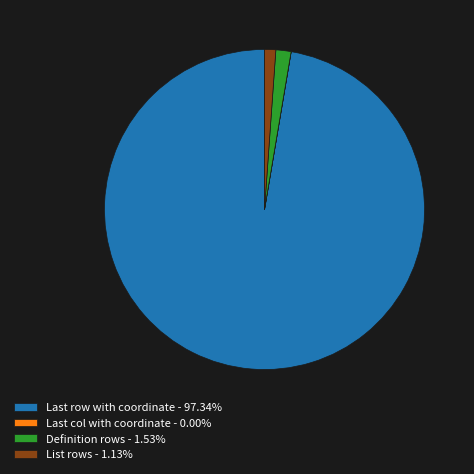

Does any single category account for the majority?

Yes